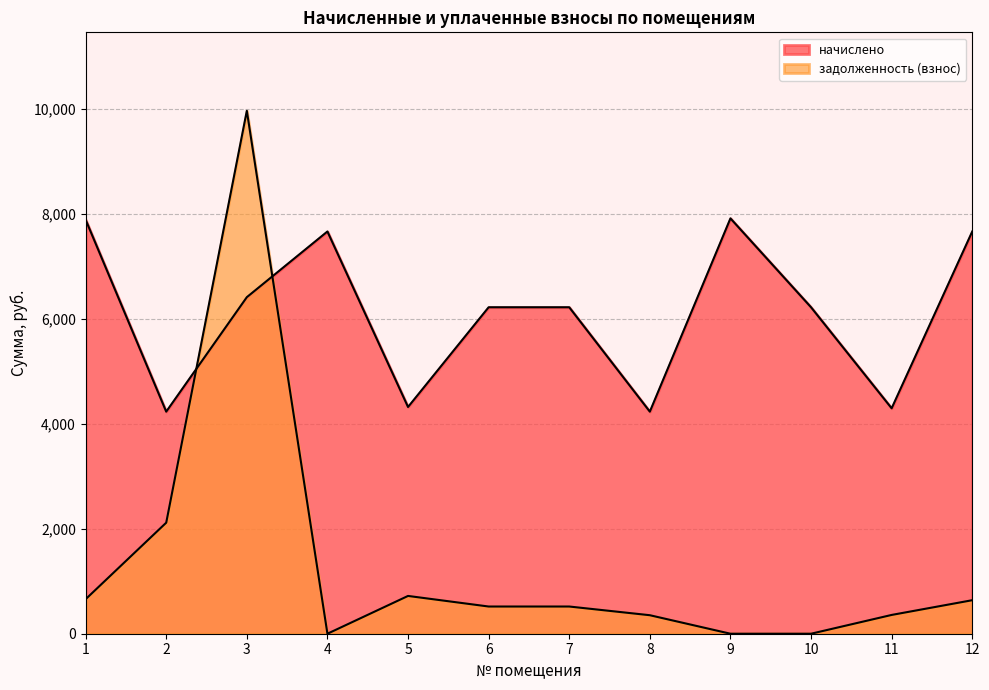

True or false: начислено has a value of 4232.9 at 8.

True